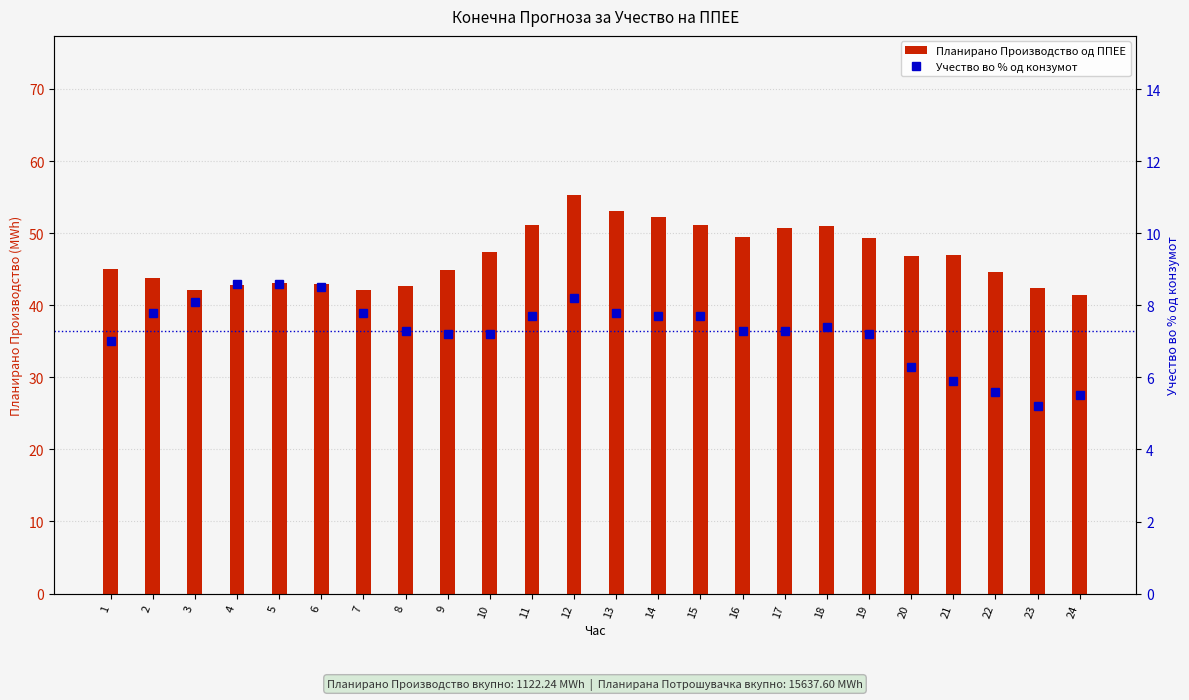

The Учество во % од конзумот series shows 5.5 at 24. True or false?

True